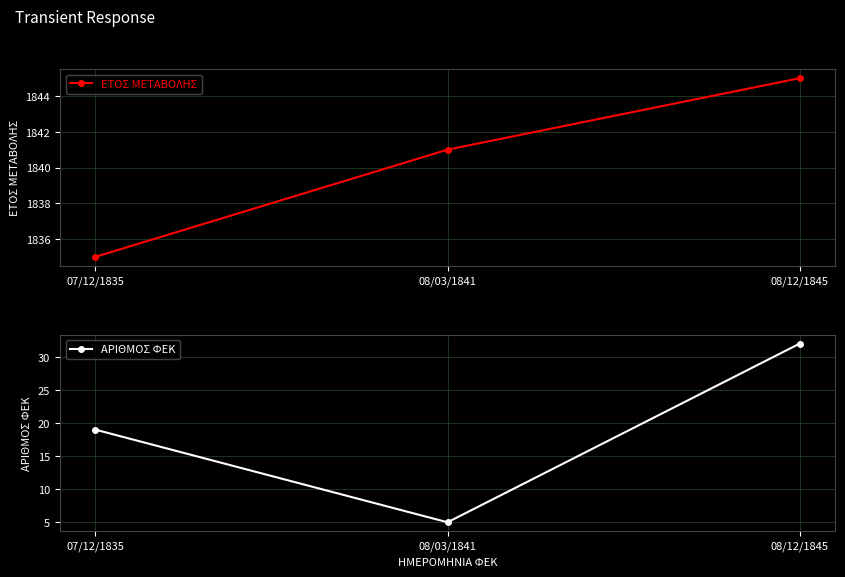

What is the label of the 3rd point from the left?

08/12/1845